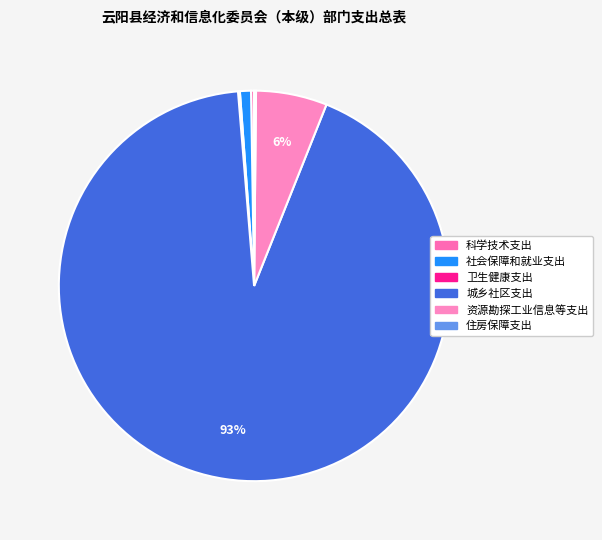

Rank the categories by value from highest to lowest.

城乡社区支出, 资源勘探工业信息等支出, 社会保障和就业支出, 科学技术支出, 住房保障支出, 卫生健康支出